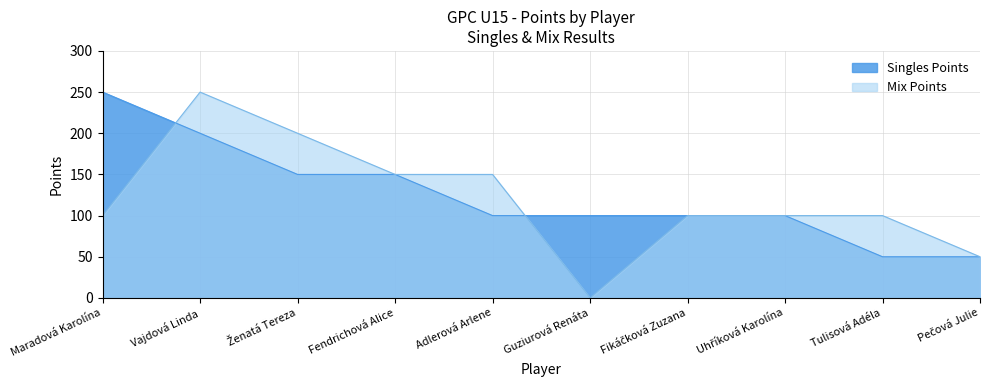

Between which two adjacent categories do Singles Points and Mix Points first intersect?

Maradová Karolína and Vajdová Linda